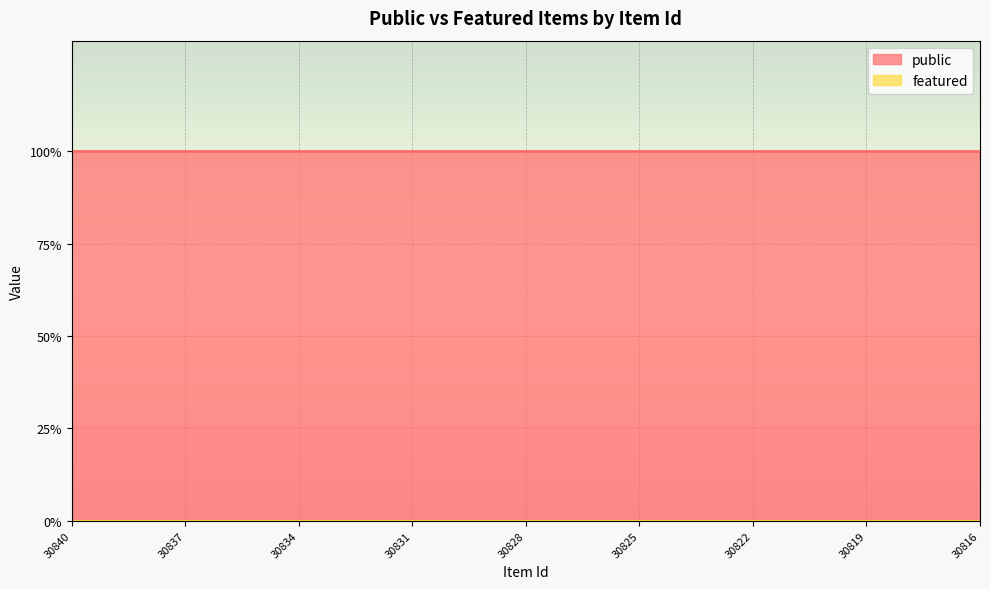

What is the total value across all series at 30827?

1